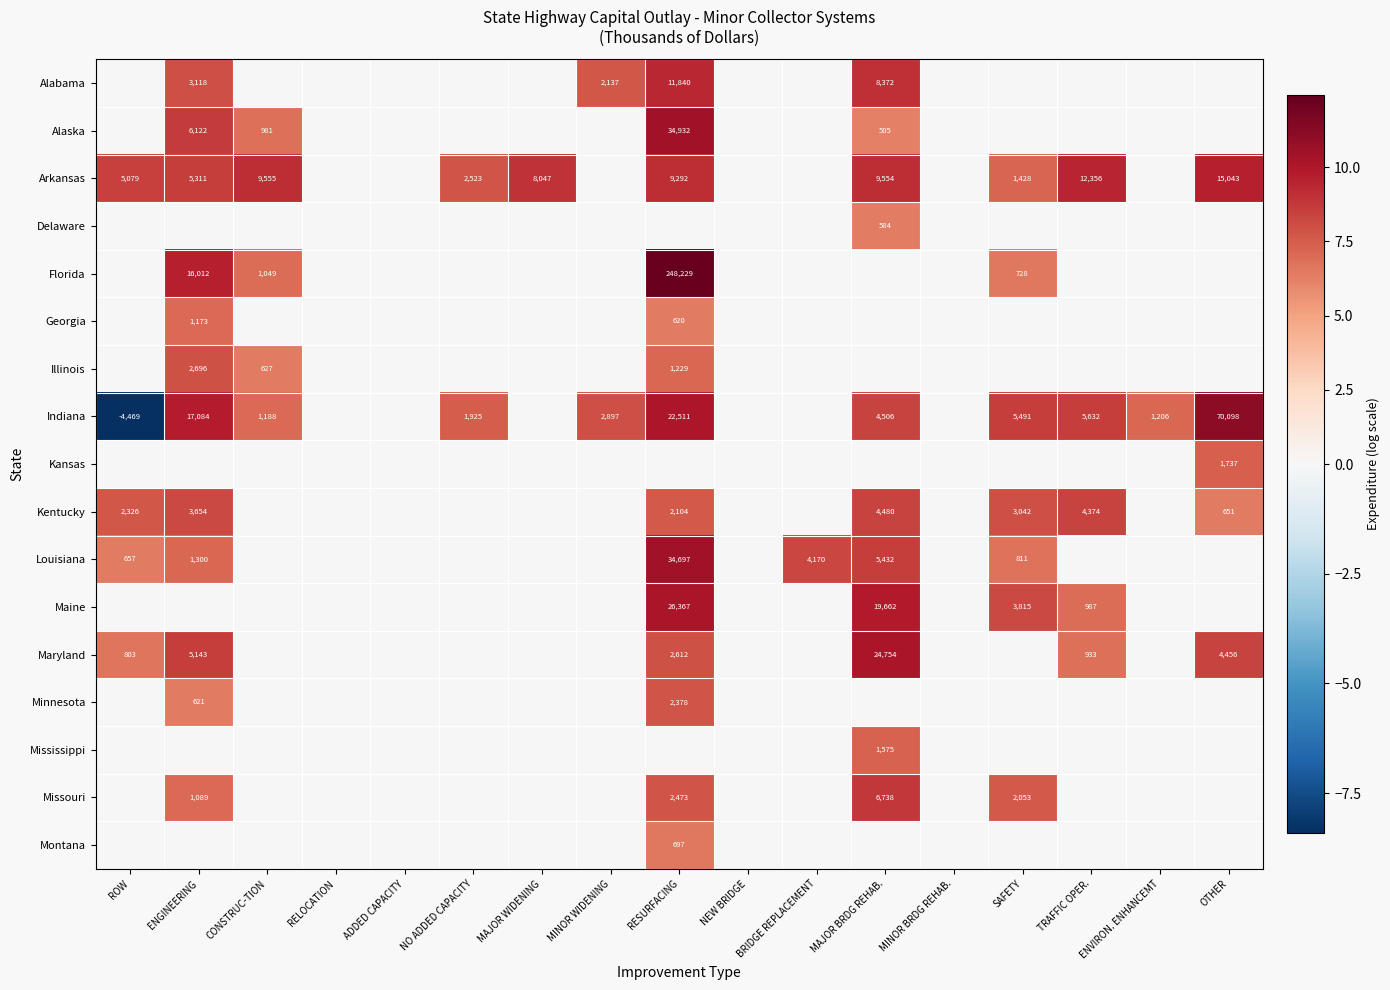

True or false: Alabama has a value of 842 at ENGINEERING.

False